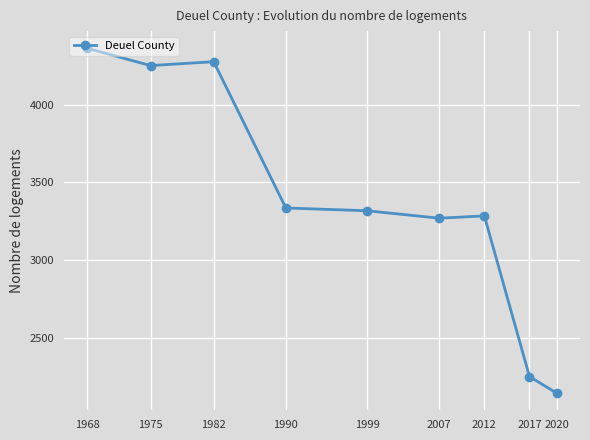

At which label is the value closest to 3254?

2007